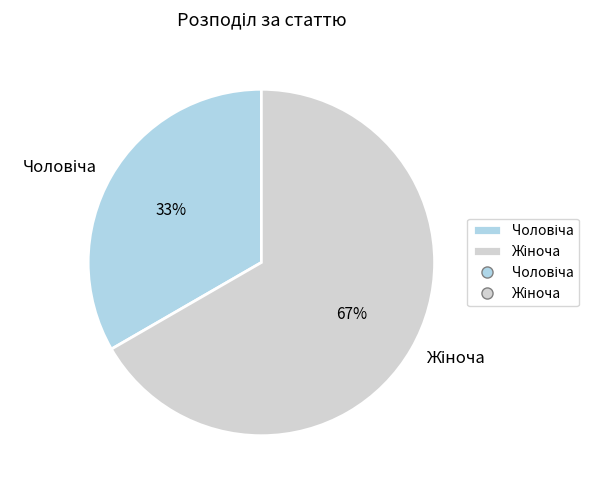

Does any single category account for the majority?

Yes